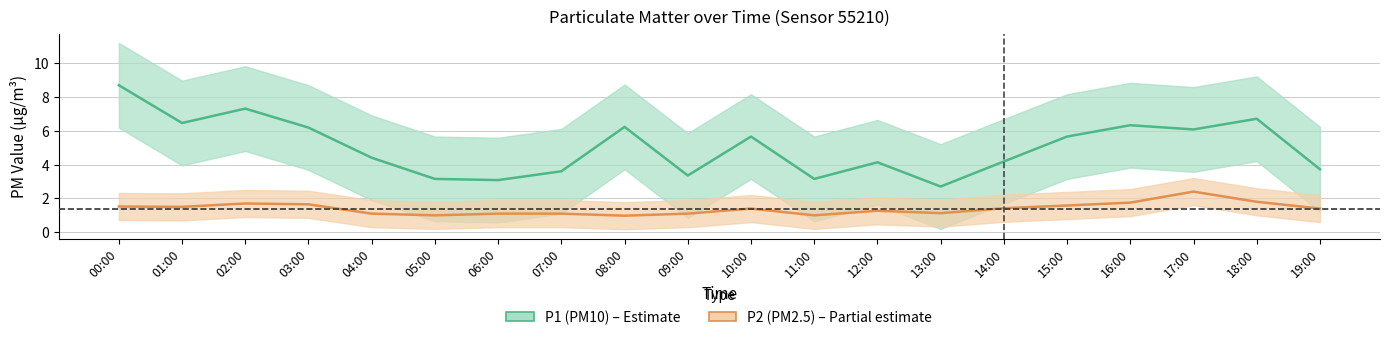

What is the label of the 2nd point from the left?

01:00